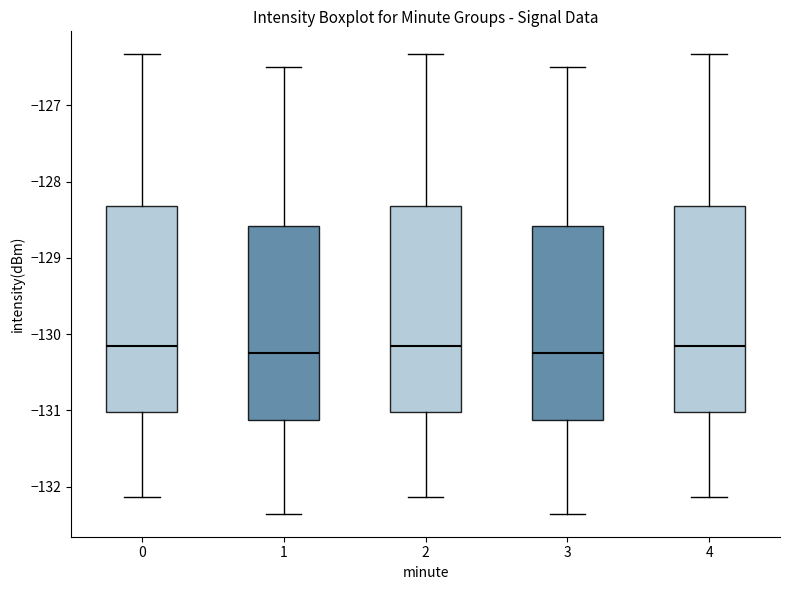

Reading left to right, read every box against the y-axis: the position of its median line, the range the box covers, and the ends of its whiskers. The values are not printed on the chart, so give them approximately, as read against the axis.

0: median -130.2, box -131.0 to -128.3, whiskers -132.1 to -126.3
1: median -130.2, box -131.1 to -128.6, whiskers -132.4 to -126.5
2: median -130.2, box -131.0 to -128.3, whiskers -132.1 to -126.3
3: median -130.2, box -131.1 to -128.6, whiskers -132.4 to -126.5
4: median -130.2, box -131.0 to -128.3, whiskers -132.1 to -126.3